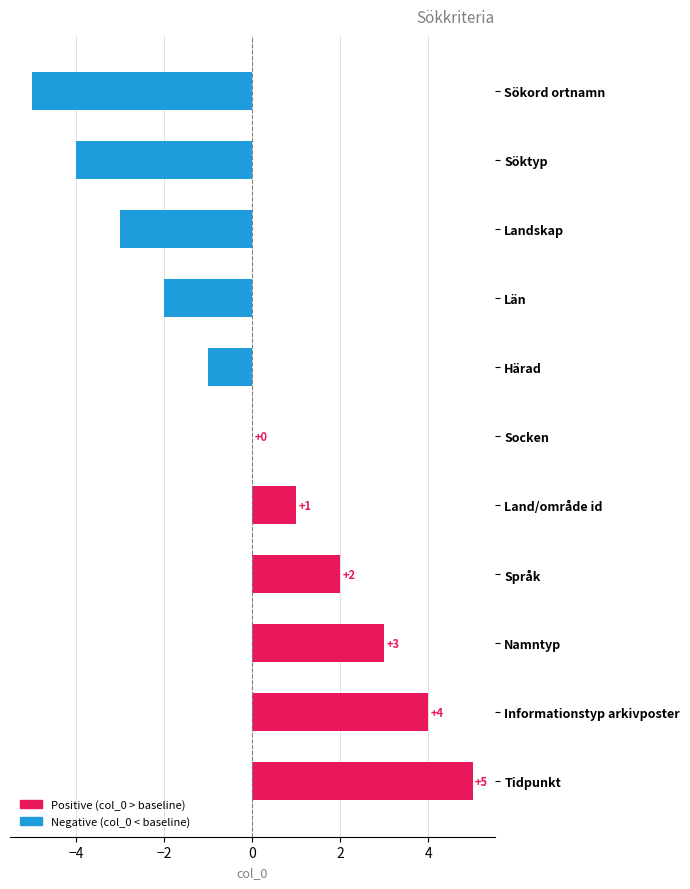

At which label is the value closest to 0?

Socken